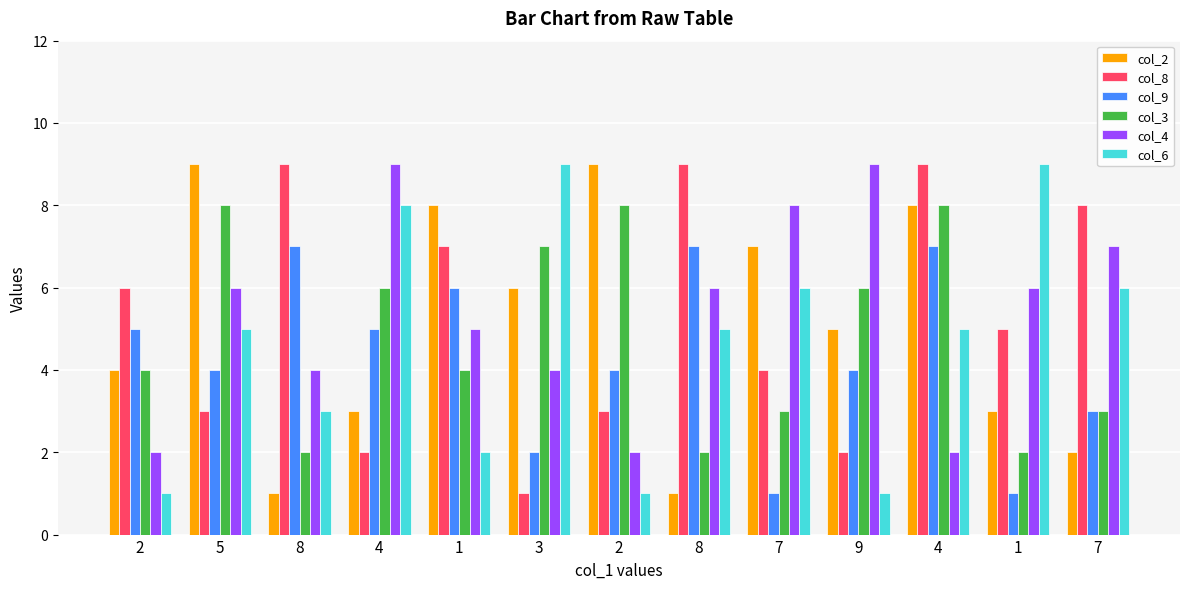

How many bars are there in each group?

6